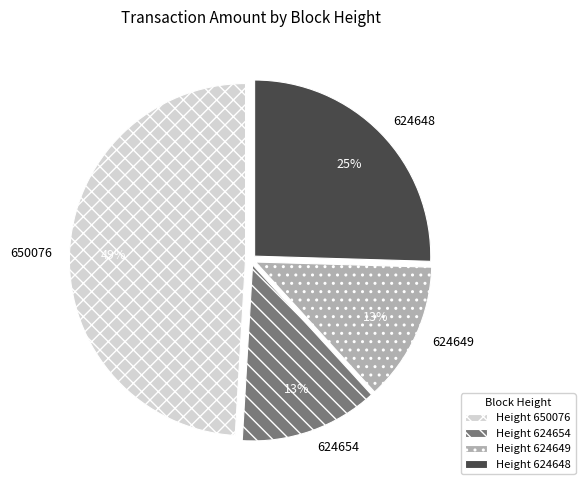

Is 650076 the majority of the pie?

No